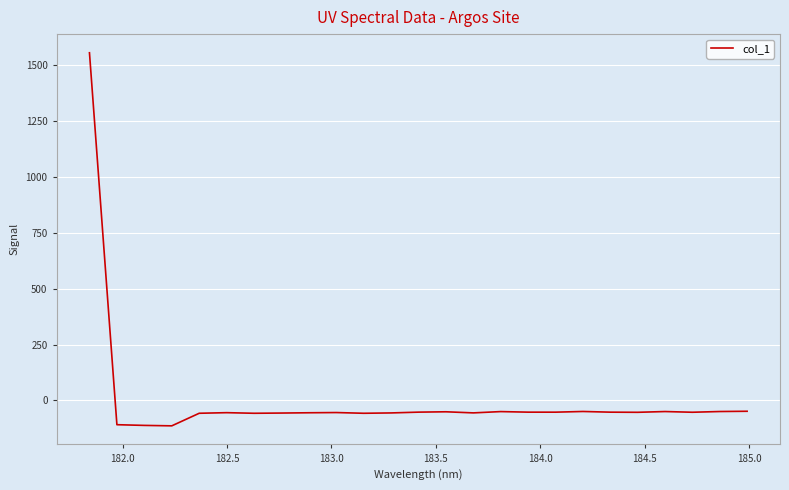

What is the difference between the maximum and minimum values?

1668.1